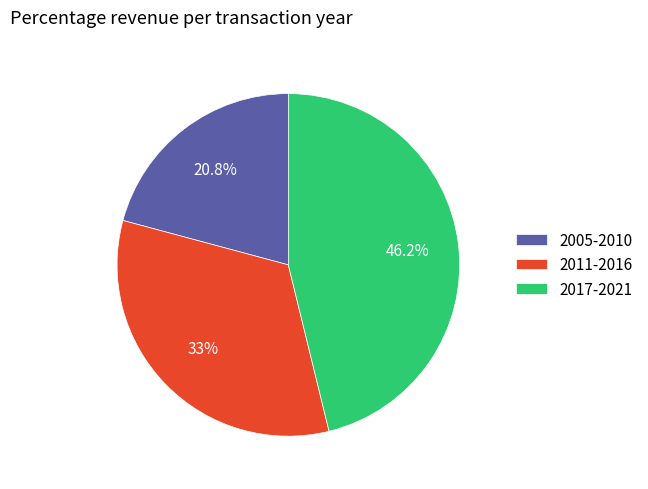

What percentage do 2005-2010 and 2011-2016 together represent?

53.8%